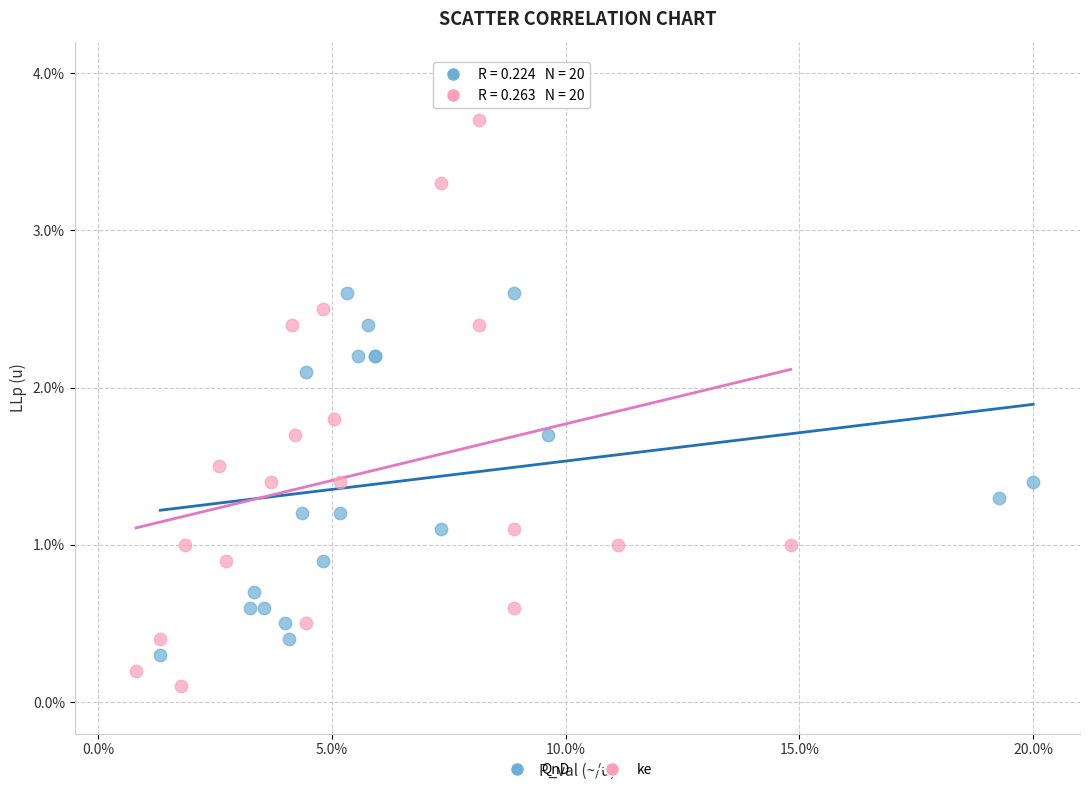

Which series reaches the maximum Y coordinate?

ke